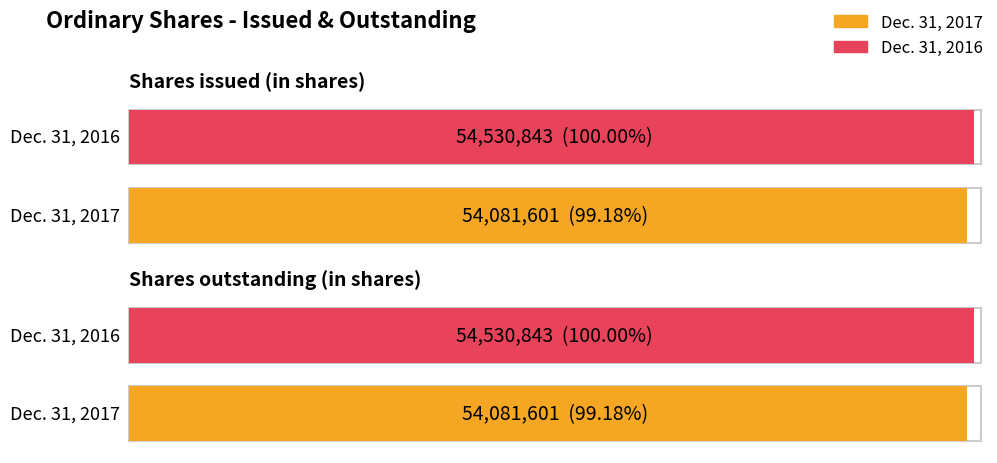

Where is Dec. 31, 2016 nearest to the value 54530843?

Shares issued (in shares)